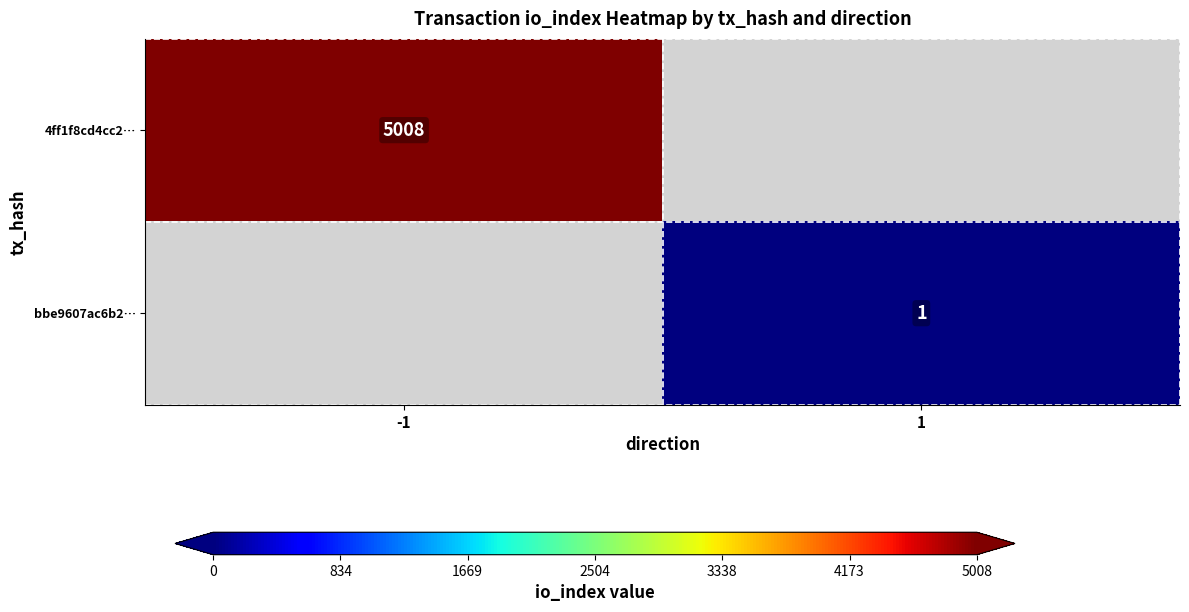

How many series are shown in this chart?

2